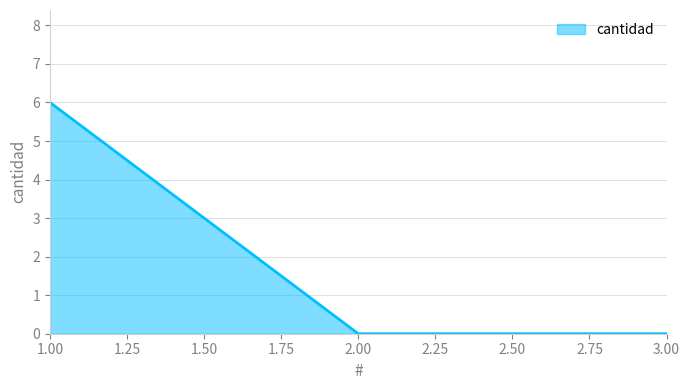

What is the sum of the values at 3.00 and 1.00?

6